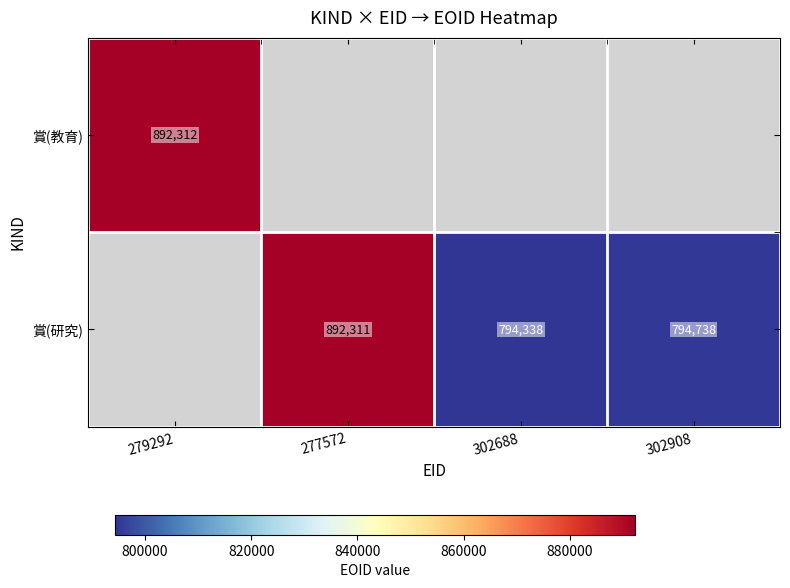

Is it true that 賞(教育) equals 225005 at 279292?

False